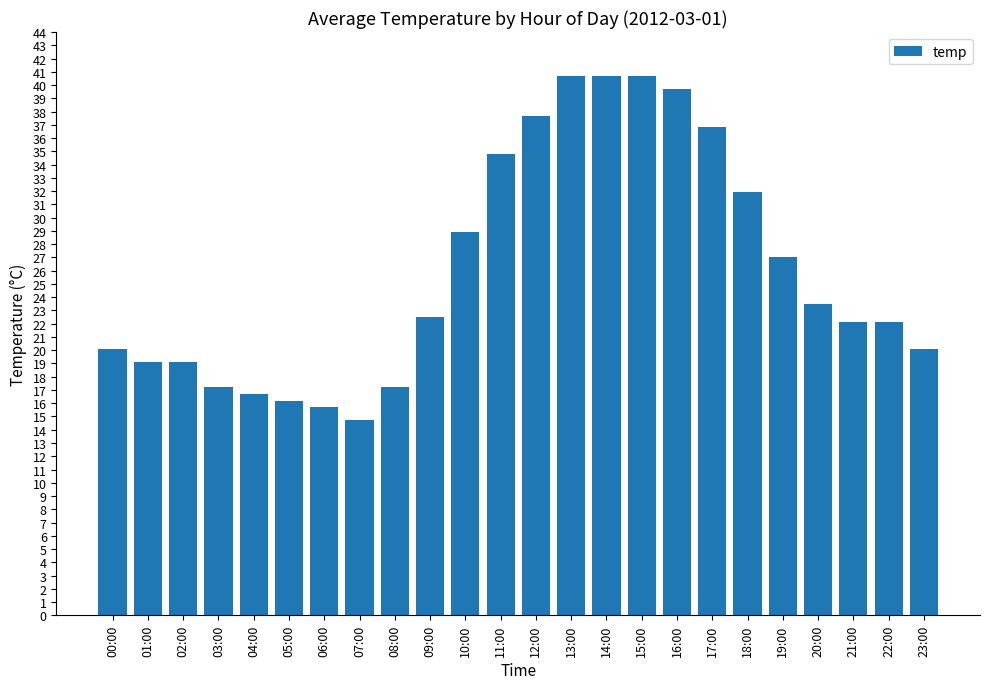

At which category does the chart reach its minimum across all series?

07:00